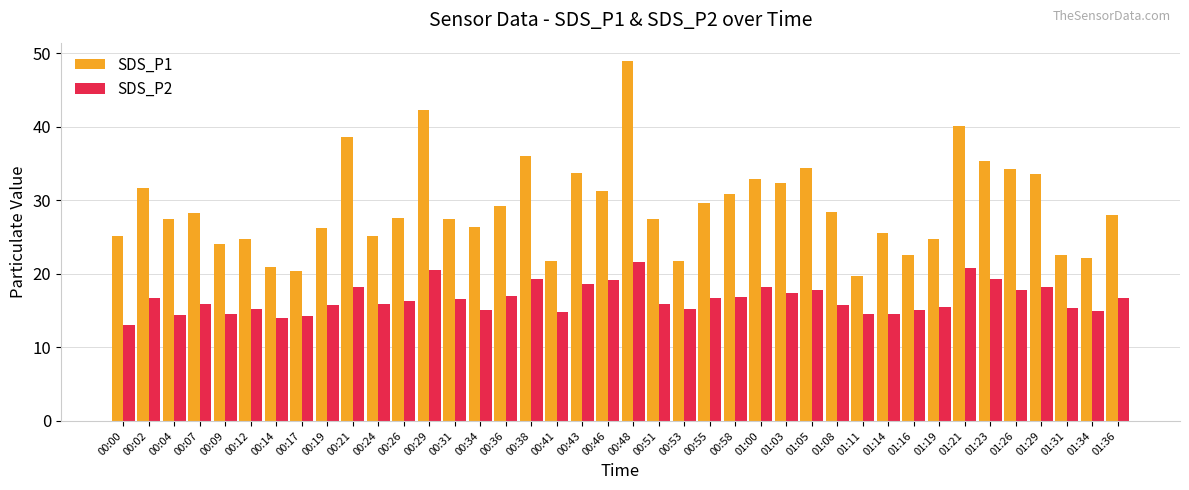

What is the minimum value for SDS_P2?

13.0